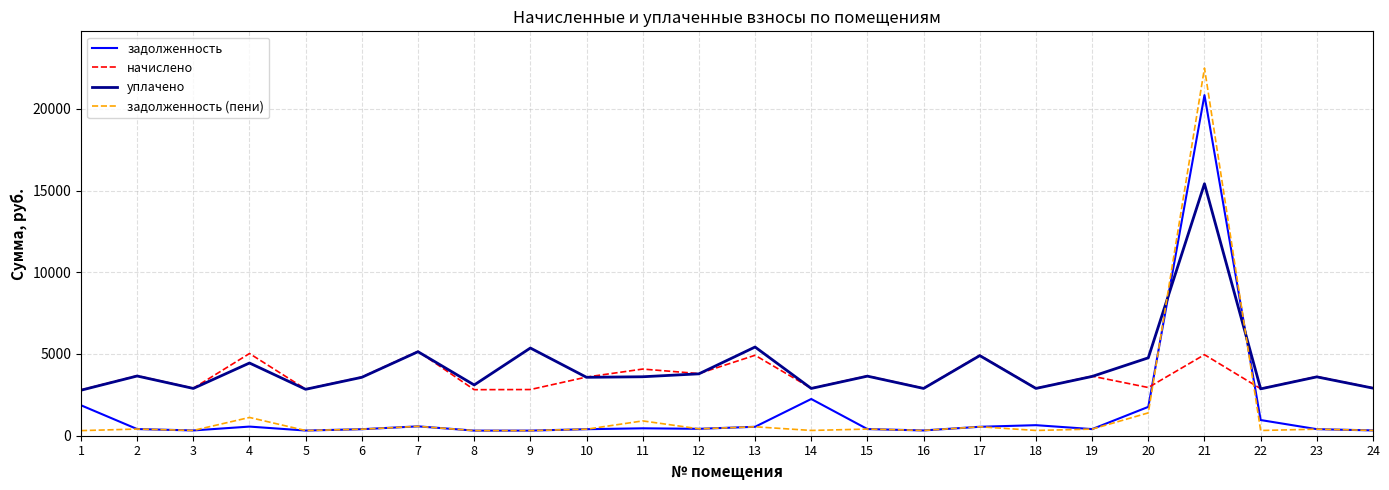

How many lines are shown in the chart?

4